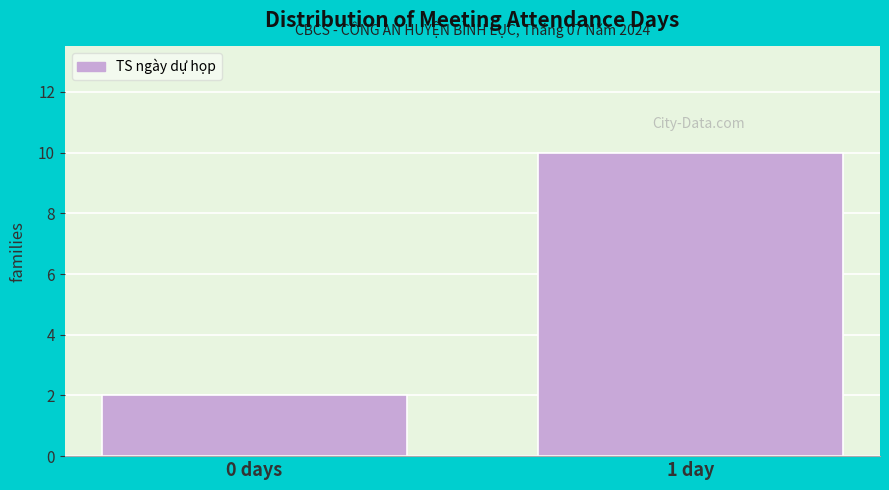

Reading left to right, transcribe all the data shown in this chart.

2	10